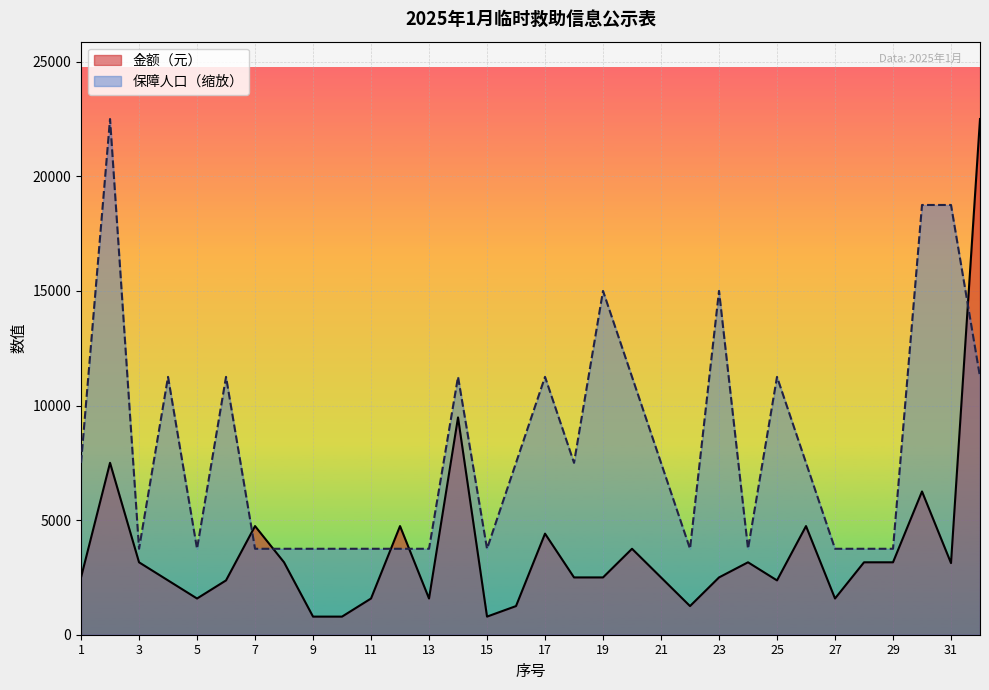

What is the difference between the second highest and minimum values in the 保障人口 series?

15000